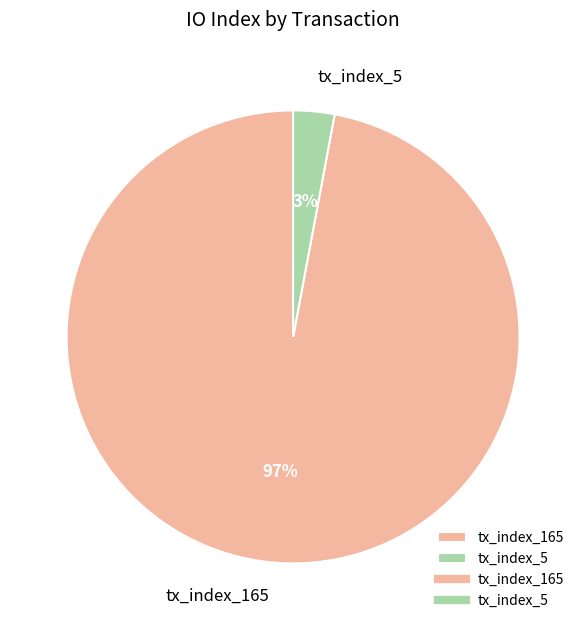

Does tx_index_165 account for over 50% of the chart?

Yes